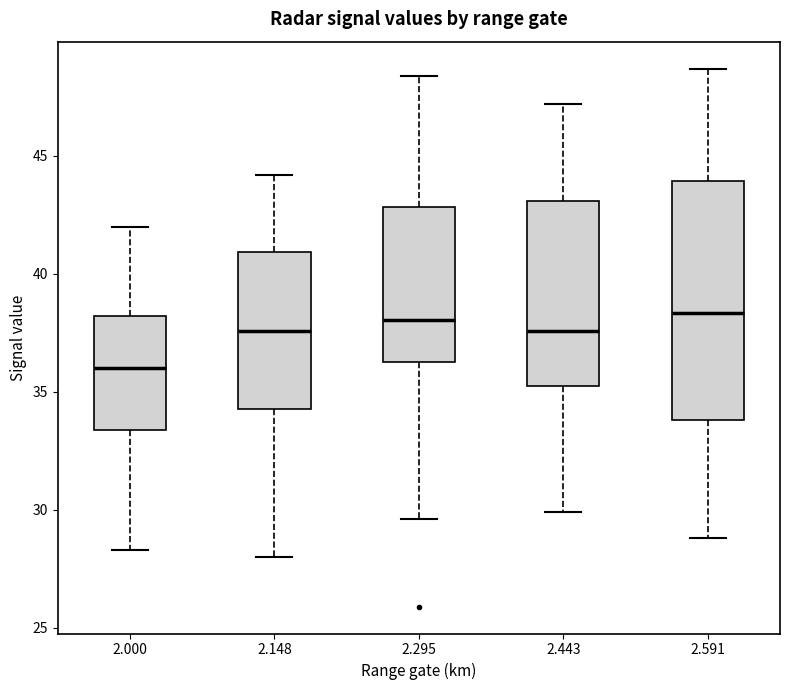

Which box has the lowest median line?

2.000